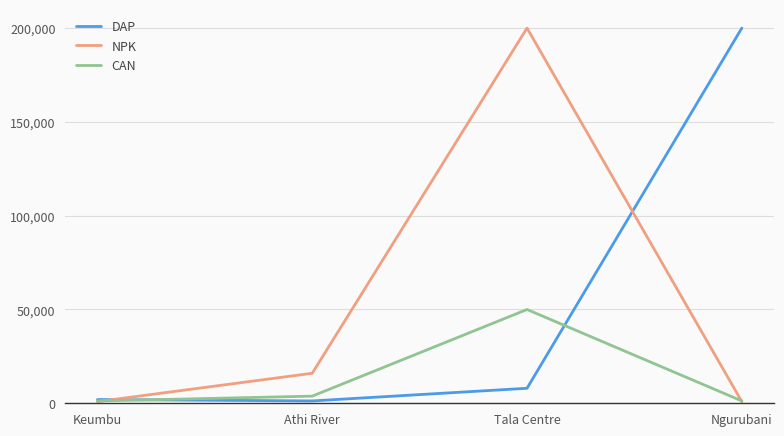

What position from the left is Ngurubani?

4